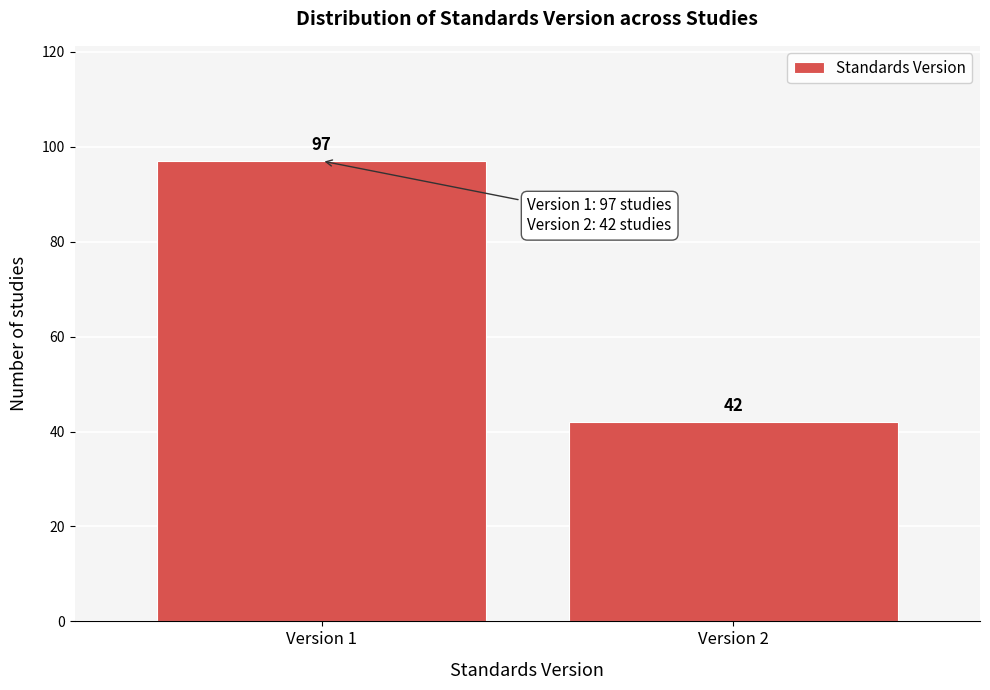

Reading left to right, extract all data points from this chart.

Version 1=97	Version 2=42